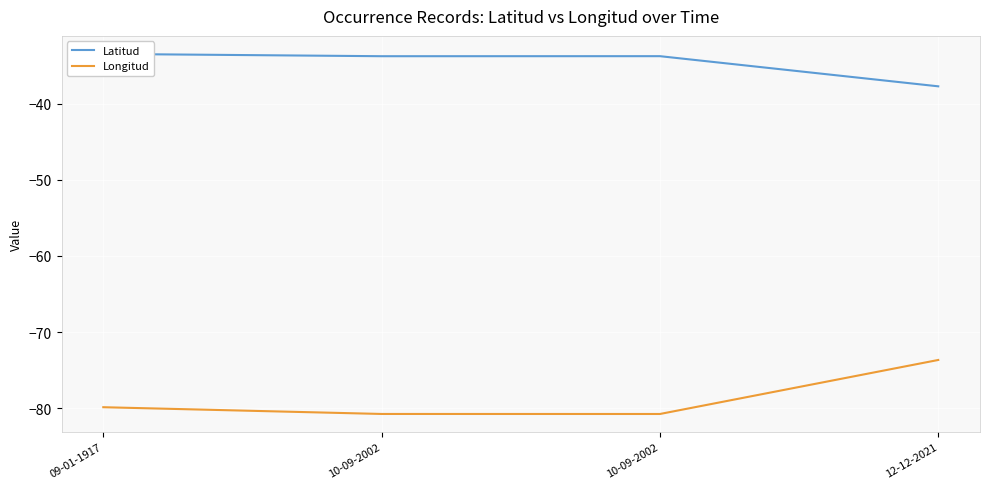

What is the label of the 4th point from the right?

09-01-1917